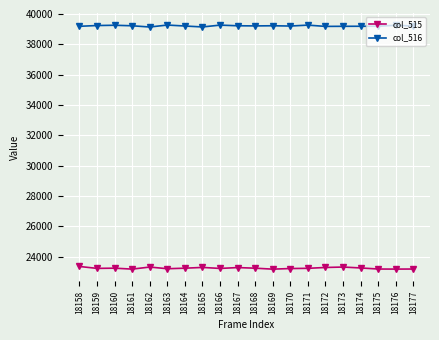

What is the minimum value shown in the chart?

23172